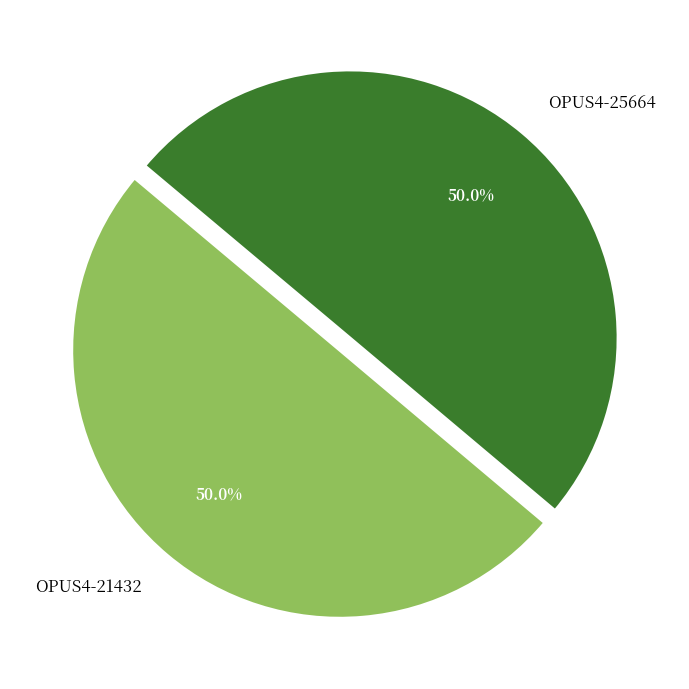

How much of the chart is everything except OPUS4-25664?

50.0%